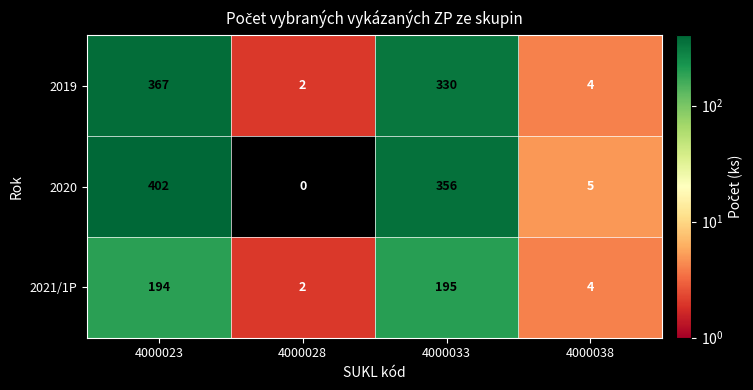

At how many categories does at least one series exceed 144?

2